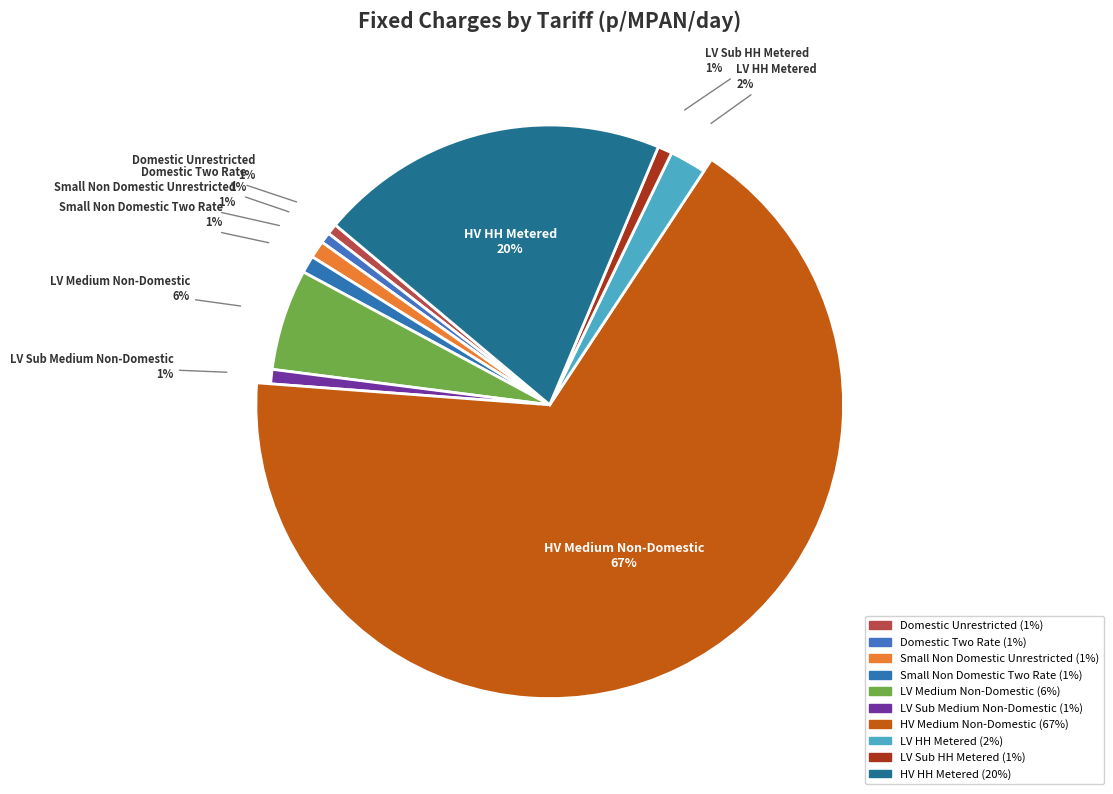

Rank the categories by value from lowest to highest.

Domestic Unrestricted, Domestic Two Rate, LV Sub Medium Non-Domestic, LV Sub HH Metered, Small Non Domestic Unrestricted, Small Non Domestic Two Rate, LV HH Metered, LV Medium Non-Domestic, HV HH Metered, HV Medium Non-Domestic